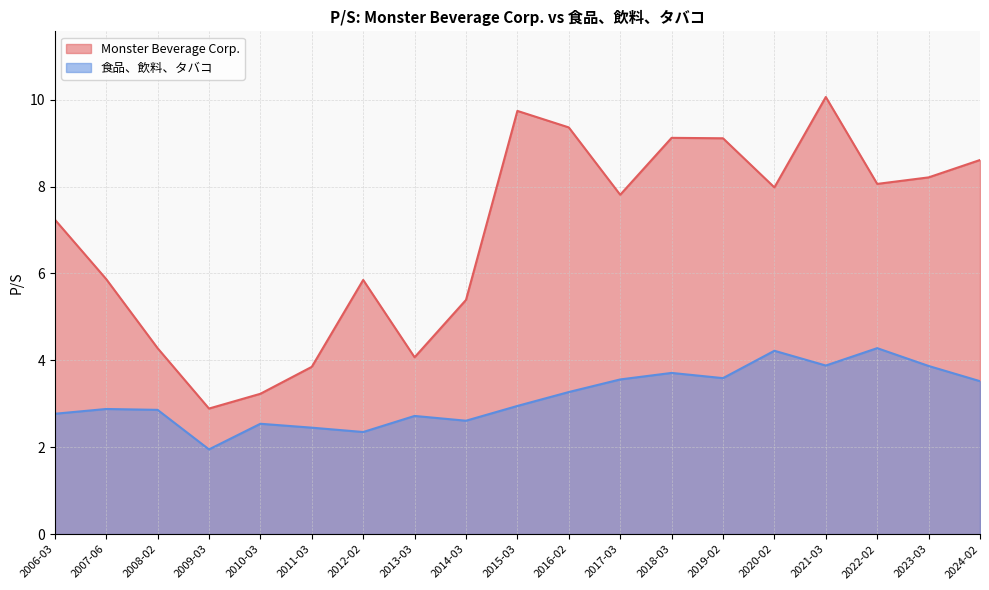

True or false: 食品、飲料、タバコ has more than 2 interior local peaks.

True